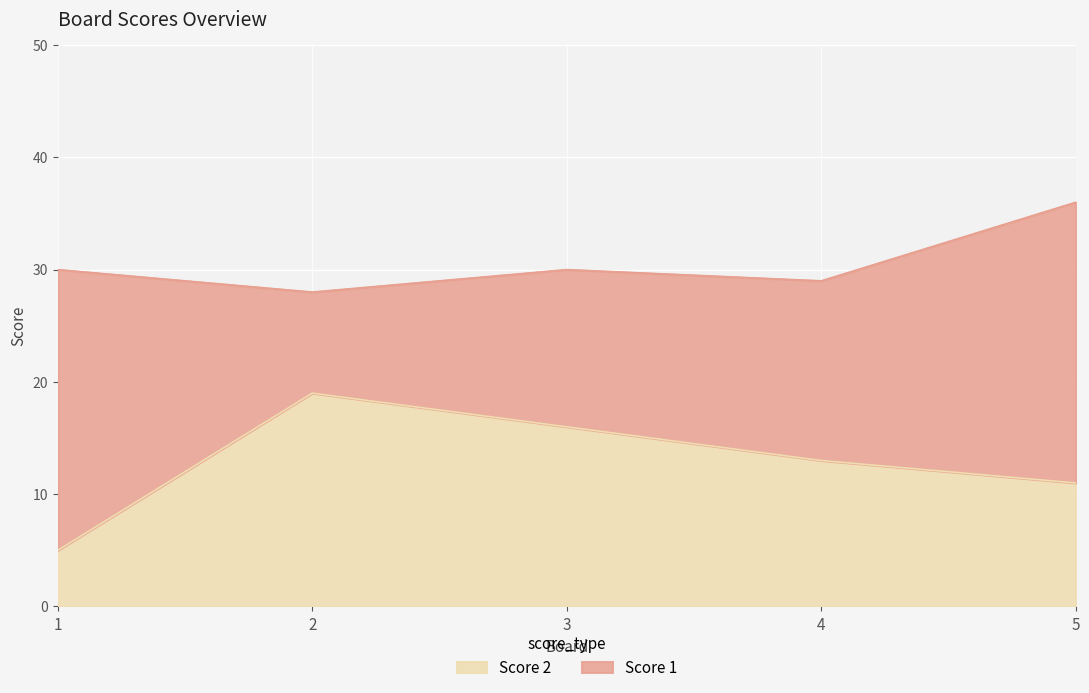

Is it true that the value at 1 is 5?

True